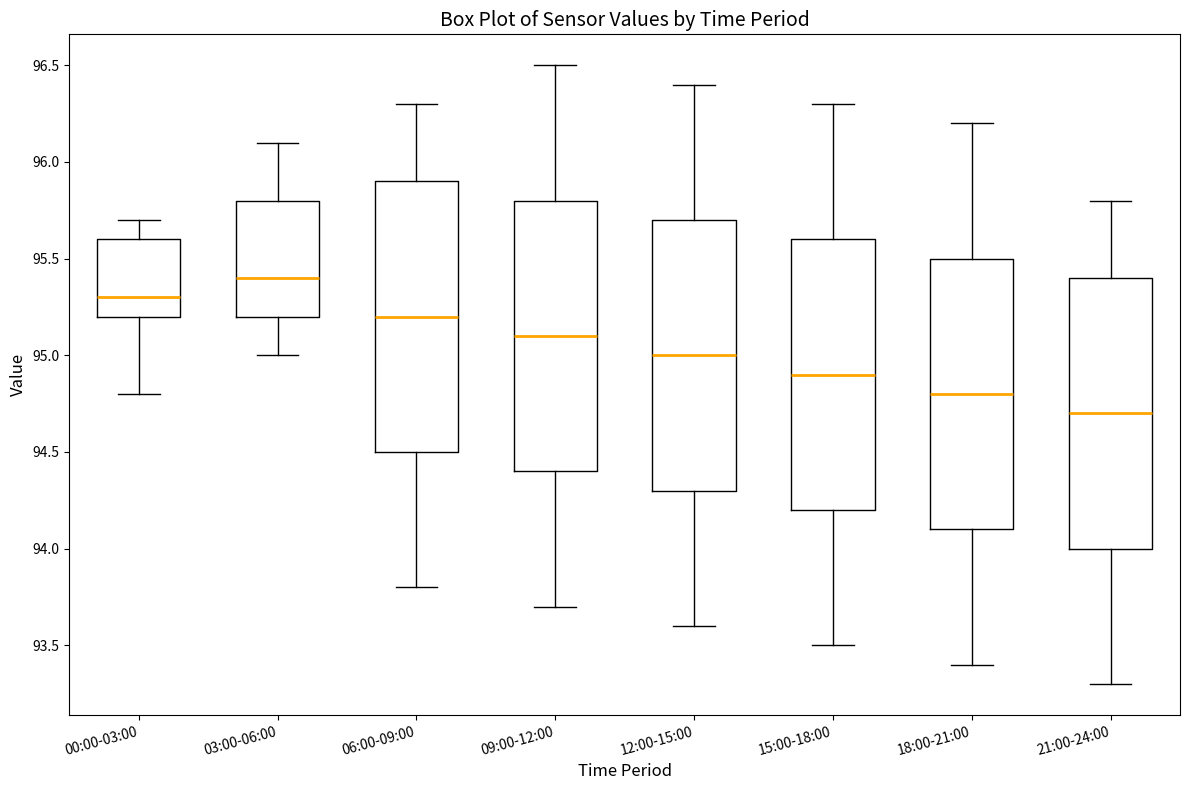

Which box has the highest median line?

03:00-06:00